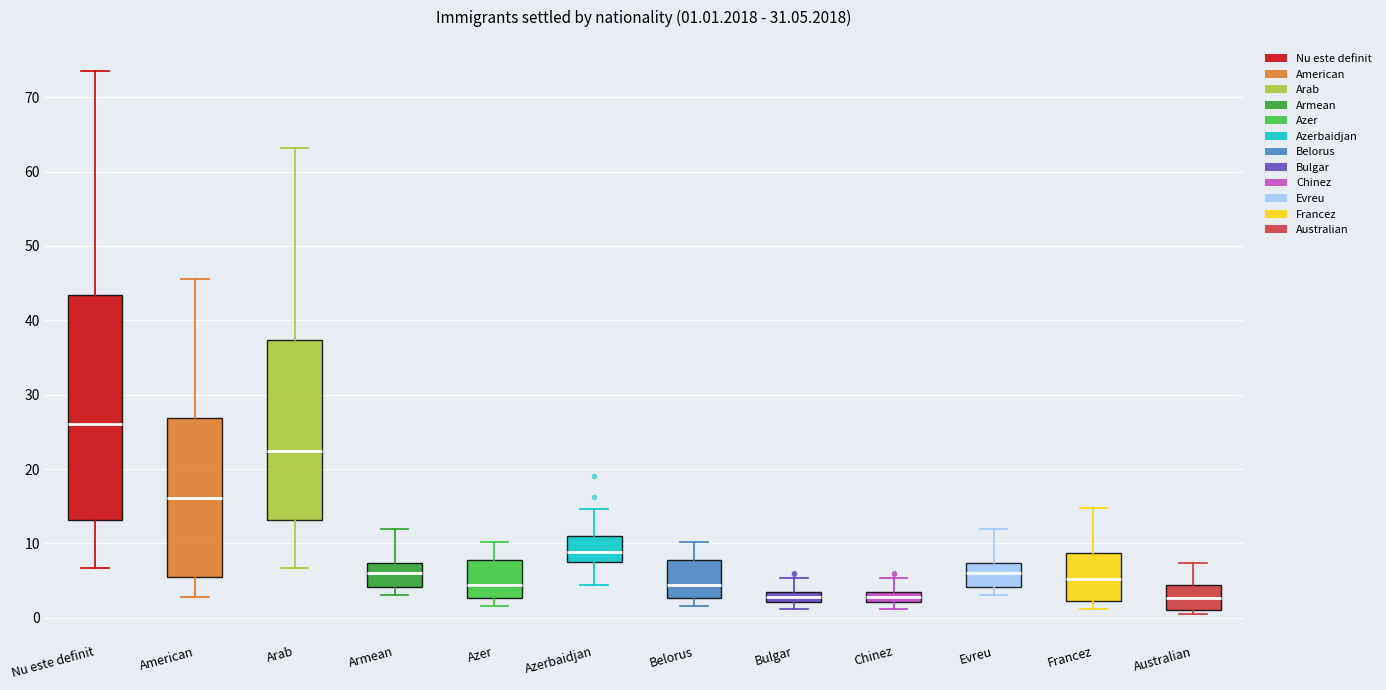

Which box is the tallest, from its lower edge to its upper edge?

Nu este definit